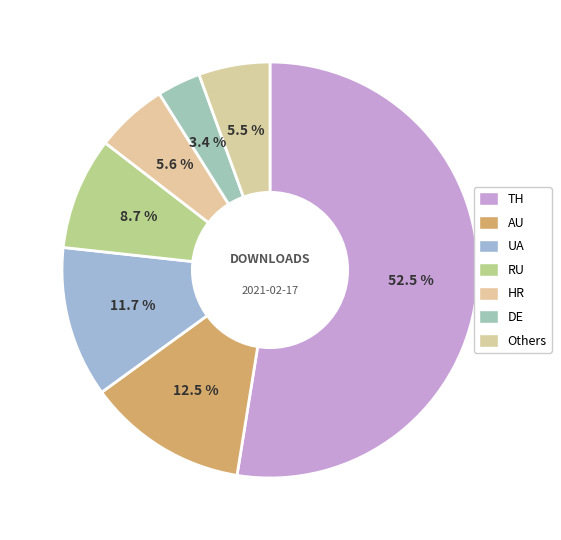

Count the number of slices in the pie.

7